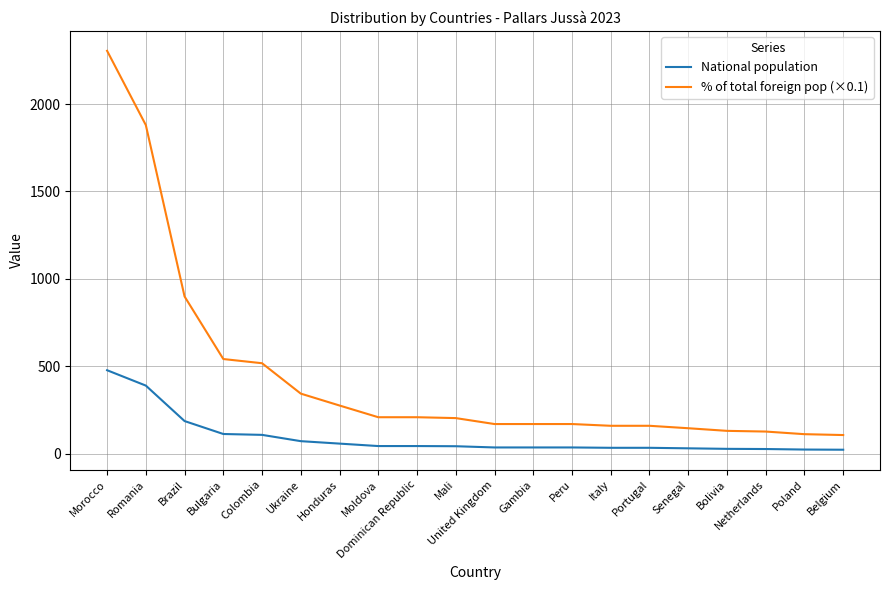

What value does the National population series have at Morocco?

477